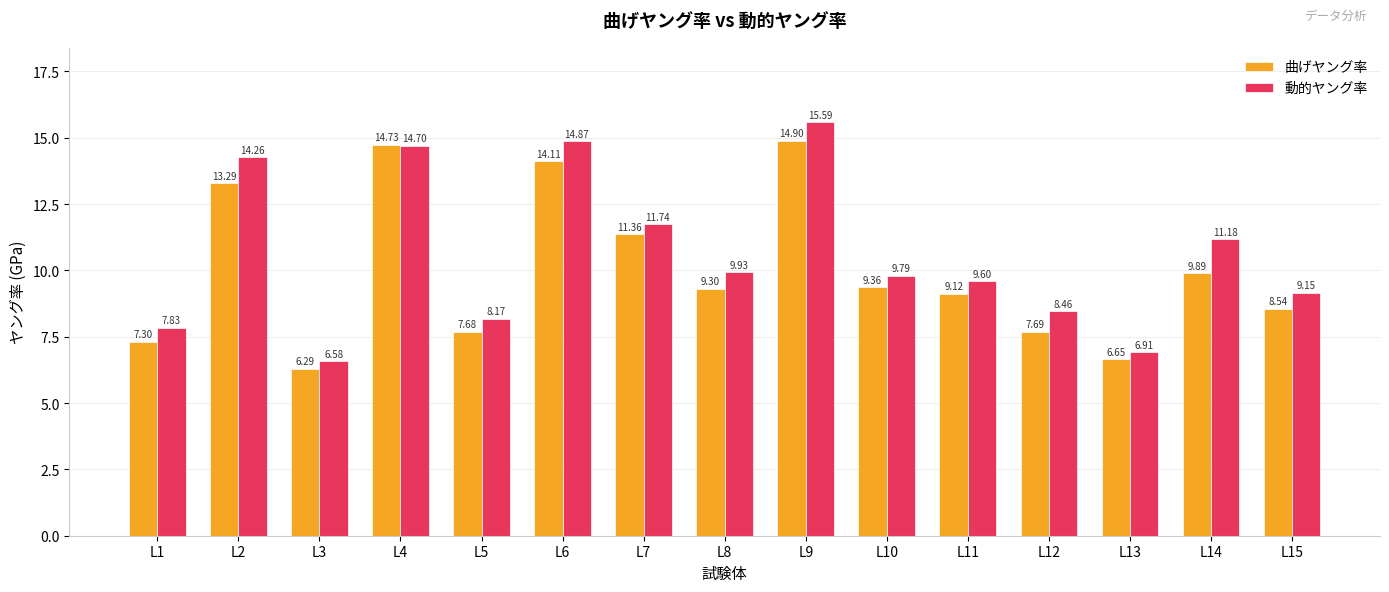

Read the 動的ヤング率 value at L1.

7.8